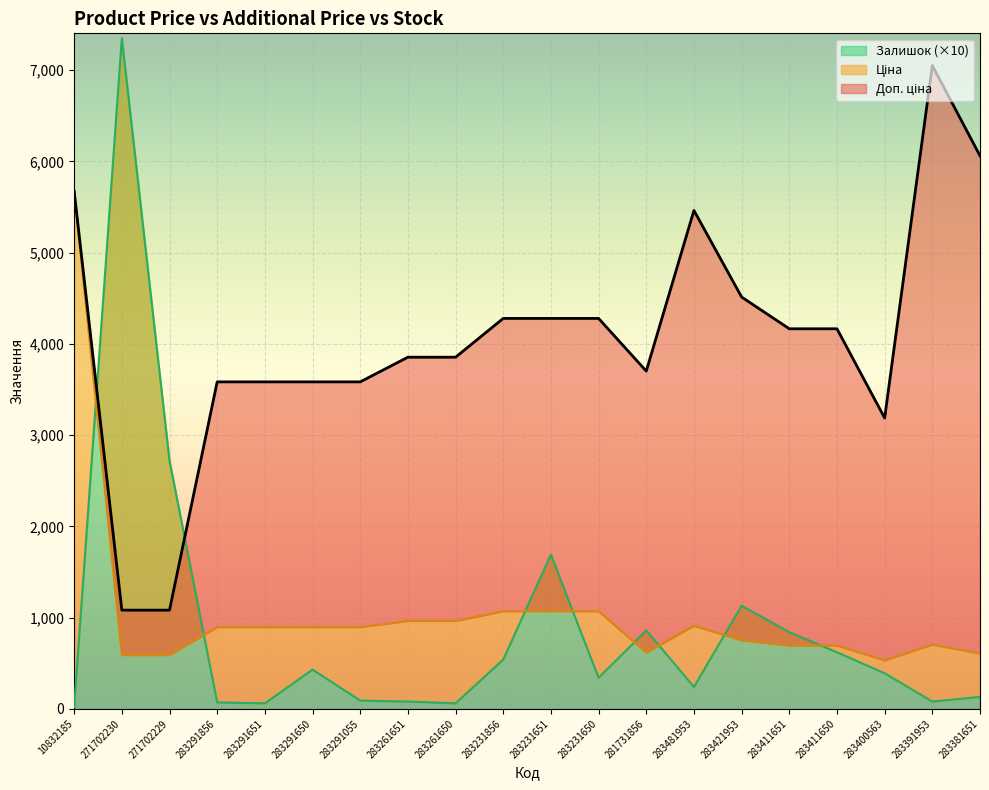

What is the sum of all Доп. ціна values?

81025.6